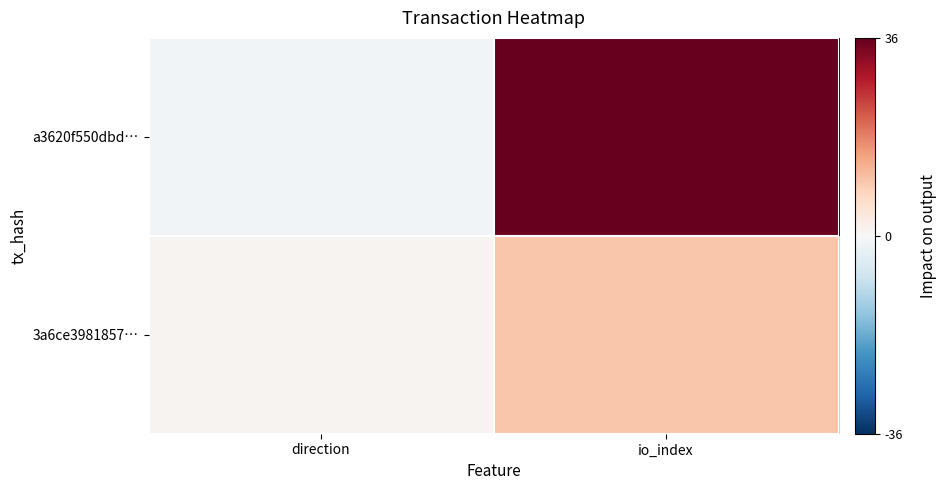

Reading left to right, transcribe all the data shown in this chart.

a3620f550dbd…: direction=-1	io_index=36
3a6ce3981857…: direction=1	io_index=10